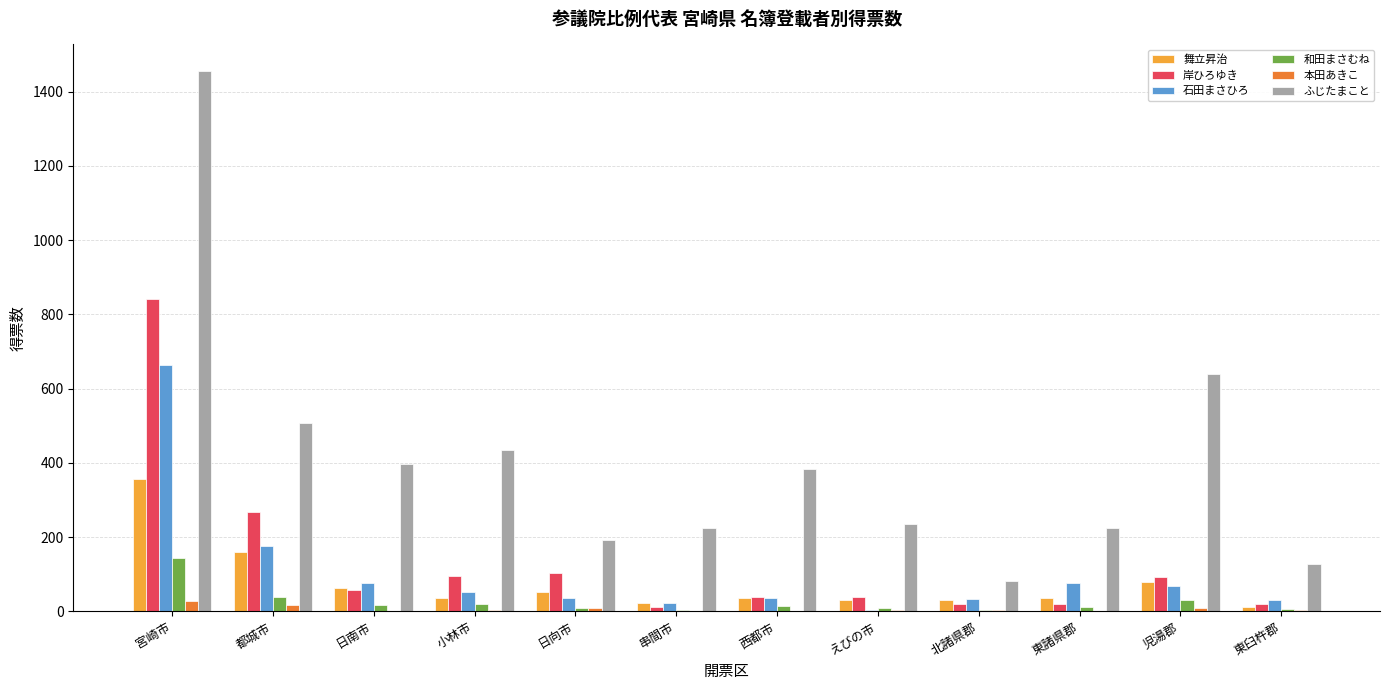

Which series has the largest range (max minus min)?

ふじたまこと